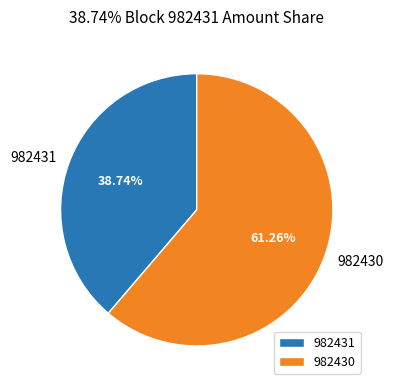

Rank the categories by value from highest to lowest.

982430, 982431